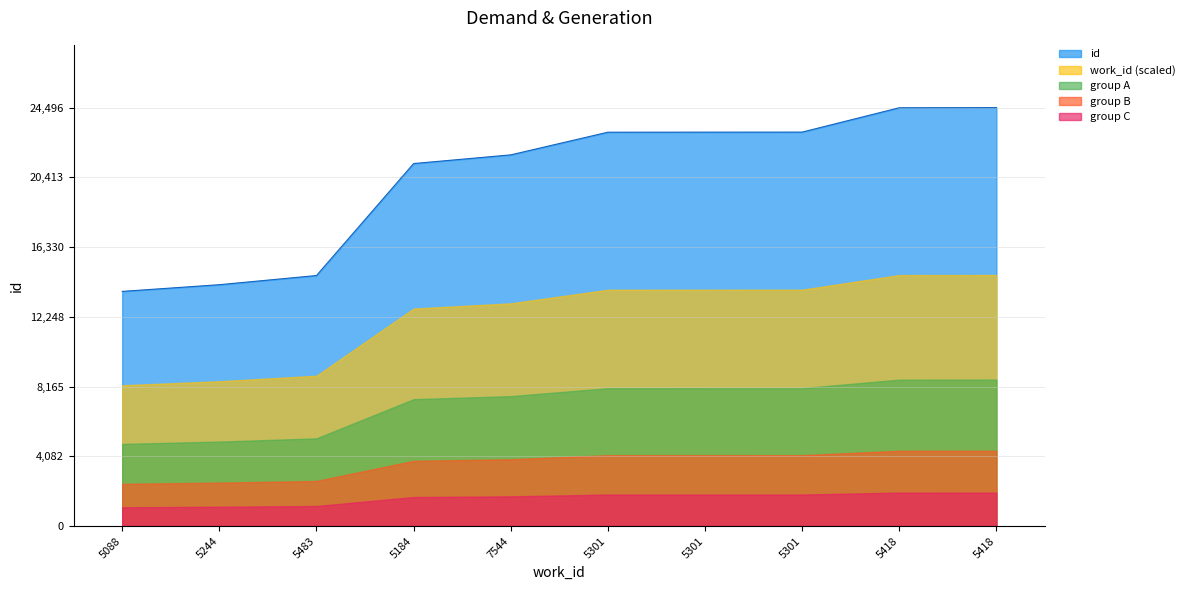

What is the minimum value shown in the chart?

1099.0